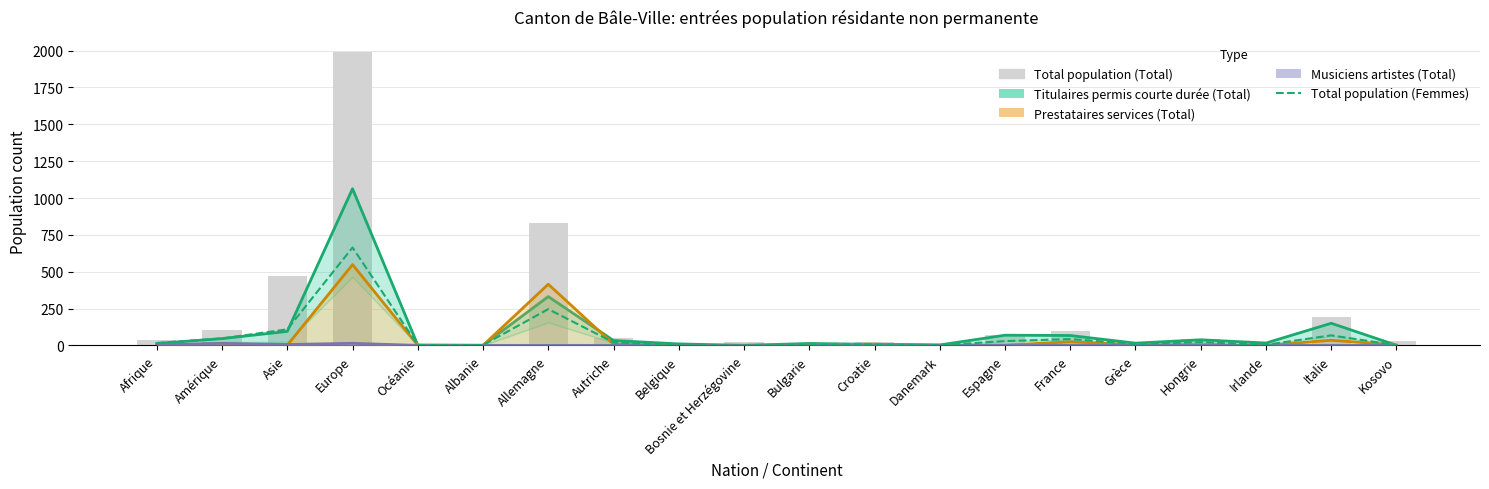

The Total population (Total) series shows 71 at Espagne. True or false?

True